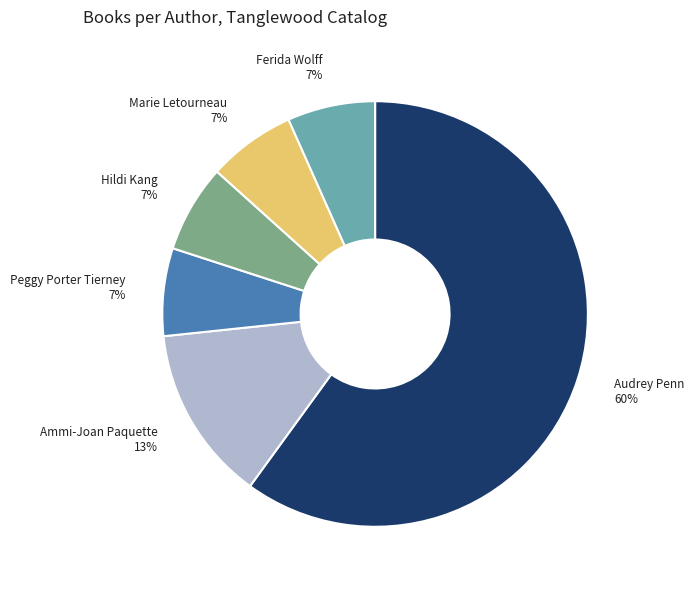

Do Peggy Porter Tierney and Ammi-Joan Paquette together represent more than half of the pie?

No